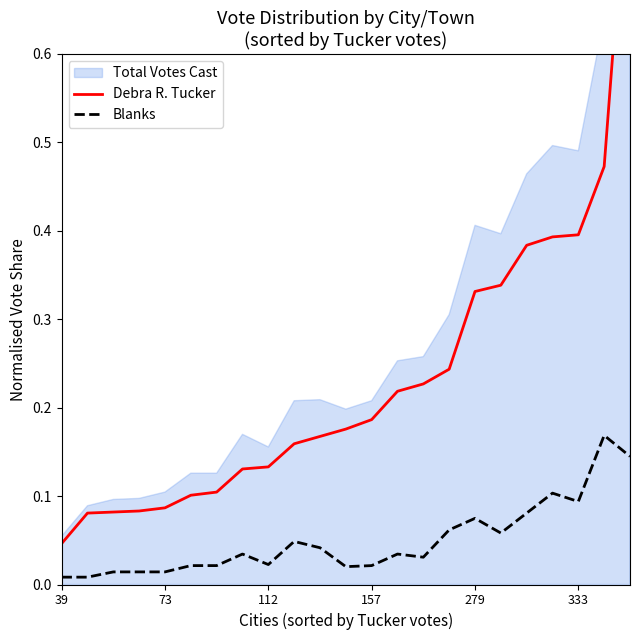

What is the label of the 6th point from the right?

17